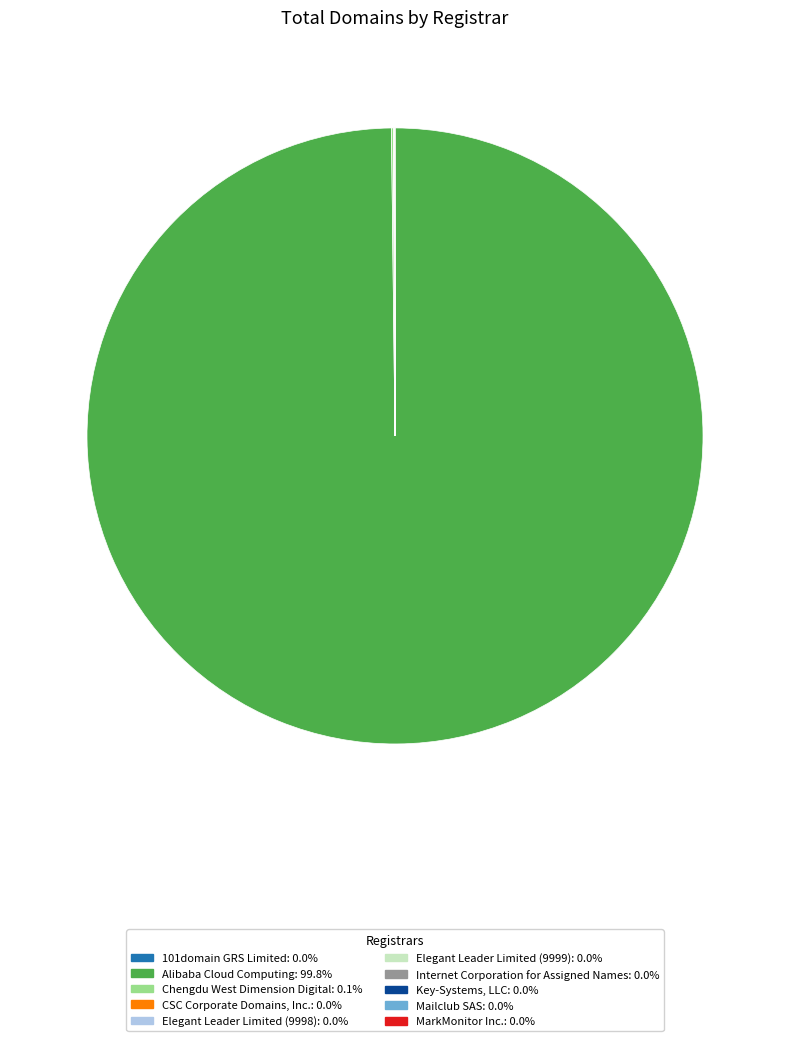

Is there any slice that represents more than half of the pie?

Yes